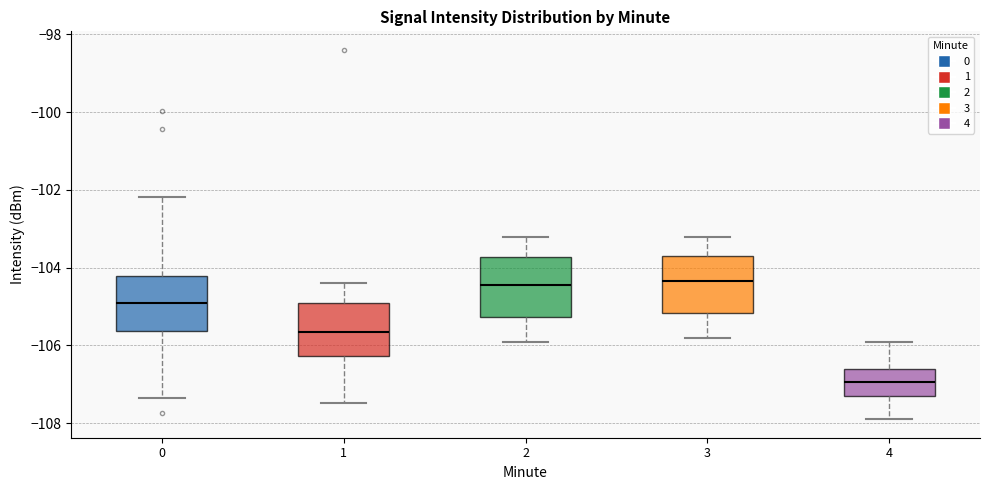

Reading left to right, read every box against the y-axis: the position of its median line, the range the box covers, and the ends of its whiskers. The values are not printed on the chart, so give them approximately, as read against the axis.

0: median -105.0, box -105.6 to -104.2, whiskers -107.4 to -102.2
1: median -105.6, box -106.2 to -105.0, whiskers -107.4 to -104.4
2: median -104.4, box -105.2 to -103.8, whiskers -105.8 to -103.2
3: median -104.4, box -105.2 to -103.6, whiskers -105.8 to -103.2
4: median -107.0, box -107.2 to -106.6, whiskers -107.8 to -105.8